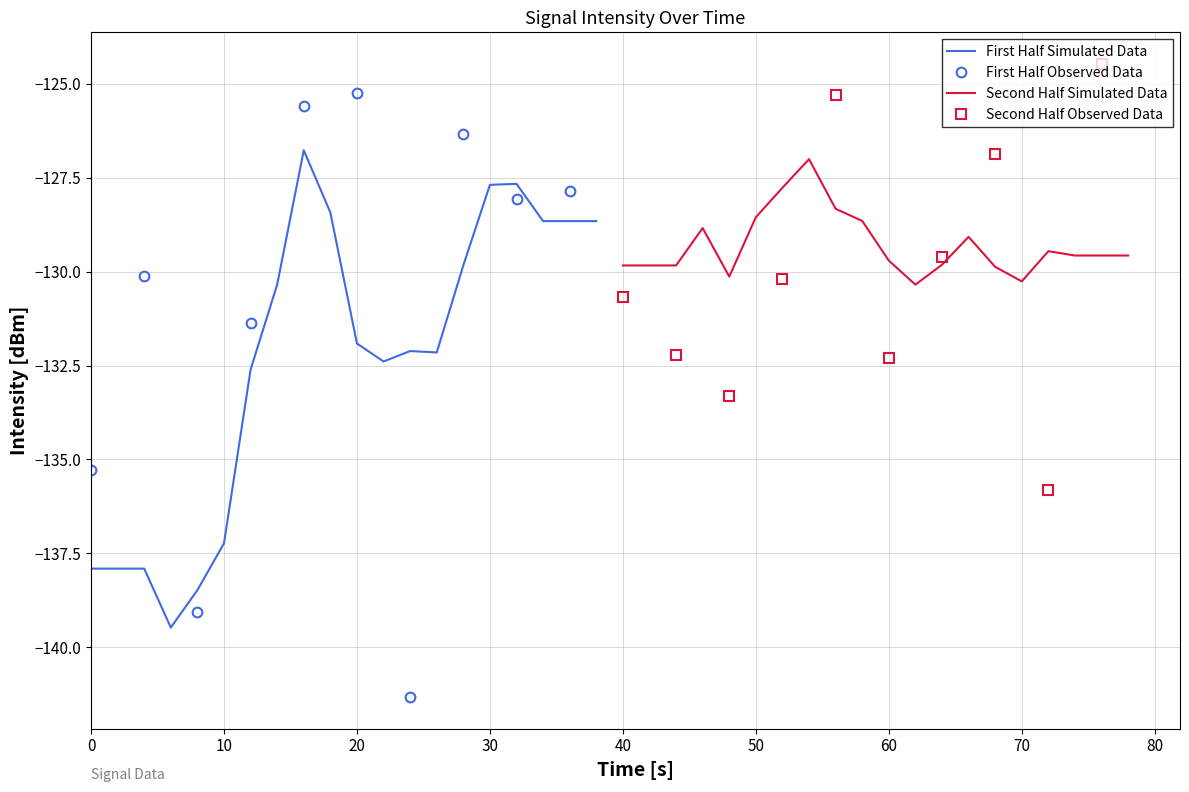

What is the value of the 13th point from the left?

-141.3